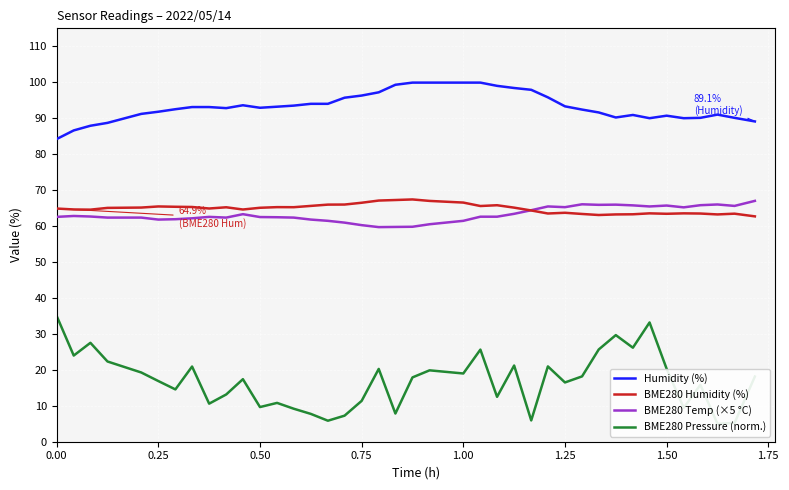

Reading left to right, what are all the values shown in this chart?

Humidity (%): 84.2	86.6	87.9	88.7	91.2	91.8	92.5	93.1	93.1	92.8	93.6	92.9	93.2	93.5	94.0	94.0	95.7	96.3	97.2	99.3	99.9	99.9	99.9	99.9	99.0	98.4	97.9	95.8	93.3	92.4	91.6	90.2	90.9	90.0	90.7	90.0	90.1	91.0	90.1	89.1
BME280 Humidity (%): 64.9	64.6	64.6	65.0	65.1	65.5	65.4	65.3	64.9	65.2	64.6	65.1	65.3	65.2	65.6	66.0	66.0	66.5	67.1	67.2	67.4	67.0	66.5	65.6	65.8	65.1	64.3	63.5	63.7	63.4	63.1	63.2	63.3	63.5	63.4	63.5	63.5	63.2	63.4	62.7
BME280 Temp (×5 °C): 62.5	62.8	62.6	62.4	62.4	61.8	61.9	62.1	62.5	62.4	63.3	62.5	62.5	62.4	61.8	61.4	60.9	60.2	59.7	59.8	59.8	60.5	61.4	62.6	62.6	63.4	64.4	65.5	65.2	66.1	65.9	66.0	65.8	65.5	65.7	65.2	65.8	66.0	65.6	67.0
BME280 Pressure (norm.): 35.0	24.0	27.5	22.3	19.3	16.9	14.6	20.9	10.6	13.1	17.4	9.6	10.8	9.2	7.7	5.8	7.2	11.4	20.3	7.8	17.9	19.9	19.0	25.6	12.5	21.2	5.9	20.9	16.5	18.2	25.7	29.7	26.2	33.2	20.3	9.4	15.8	5.0	5.2	18.1